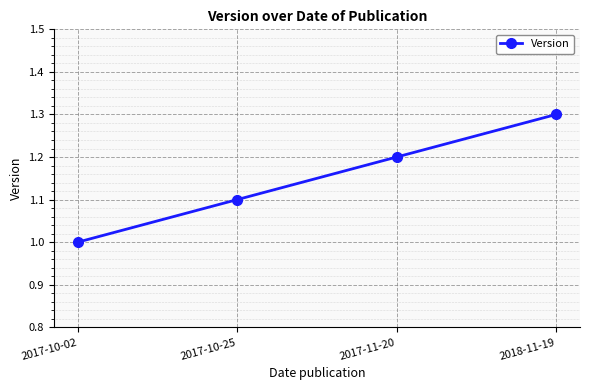

Reading left to right, list all the values displayed in this chart.

1.0	1.1	1.2	1.3